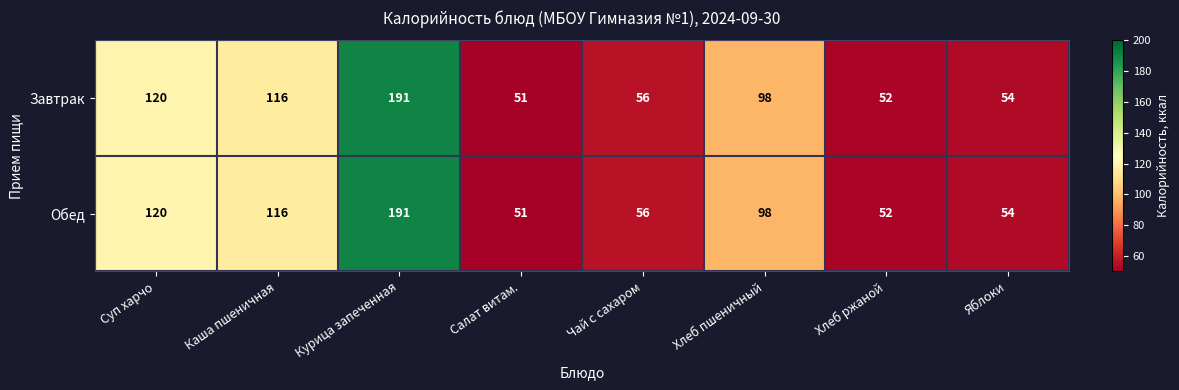

Is it true that Завтрак equals 56 at Чай с сахаром?

True